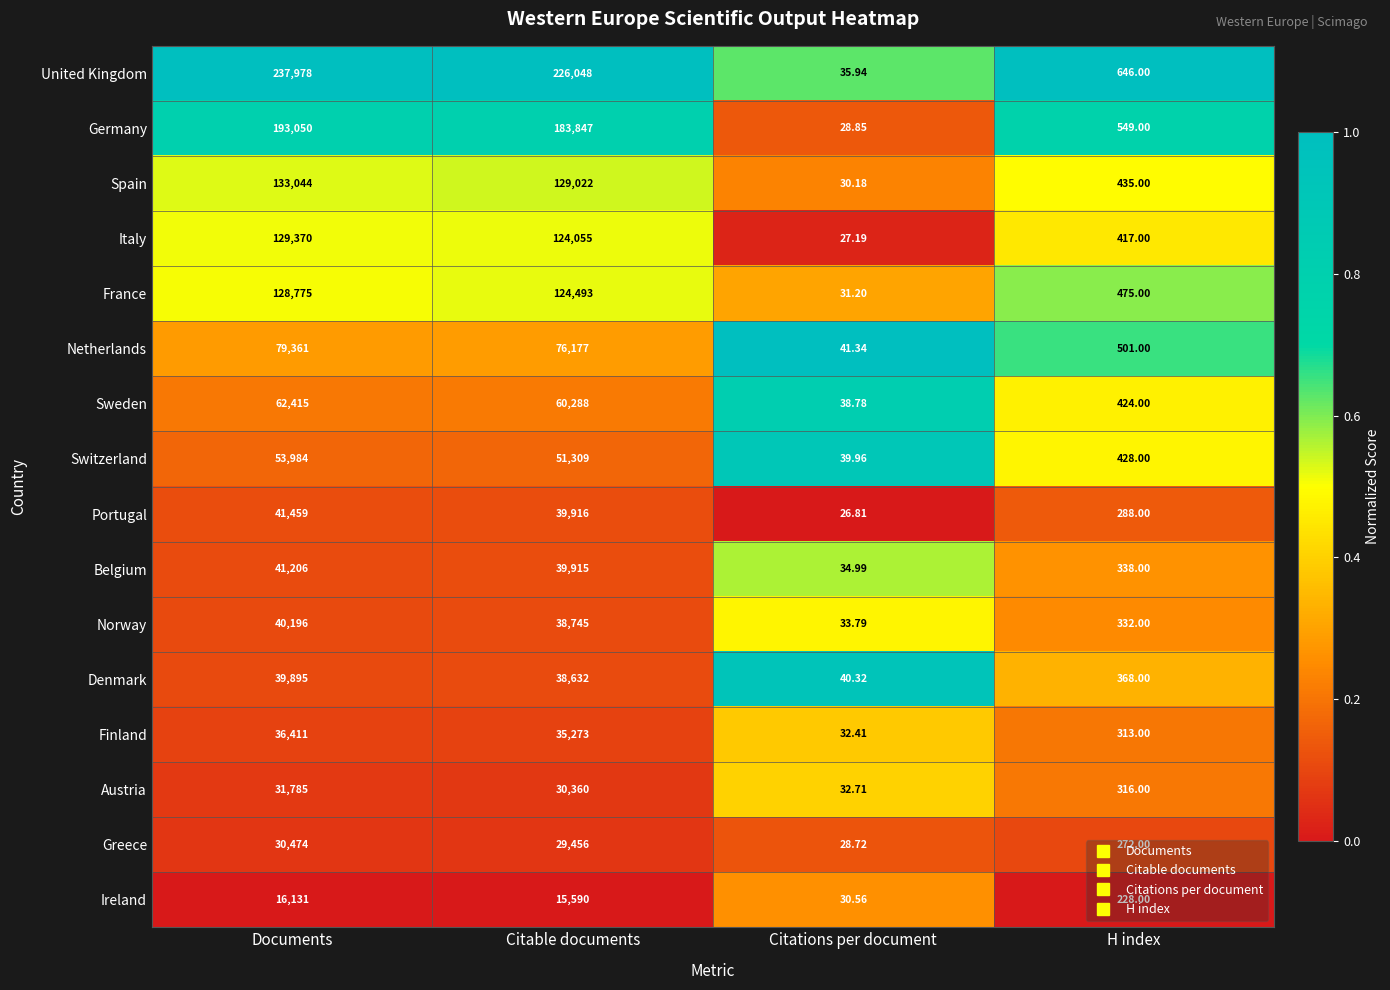

Rank the categories by Switzerland value from lowest to highest.

Citations per document, H index, Citable documents, Documents